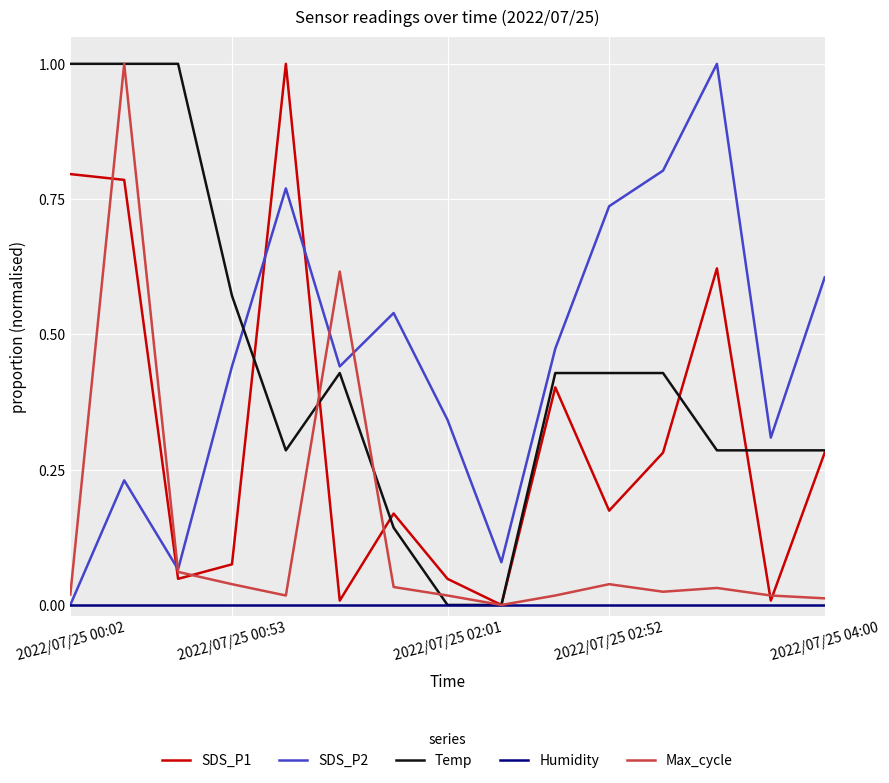

How many times do SDS_P2 and SDS_P1 cross each other?

3